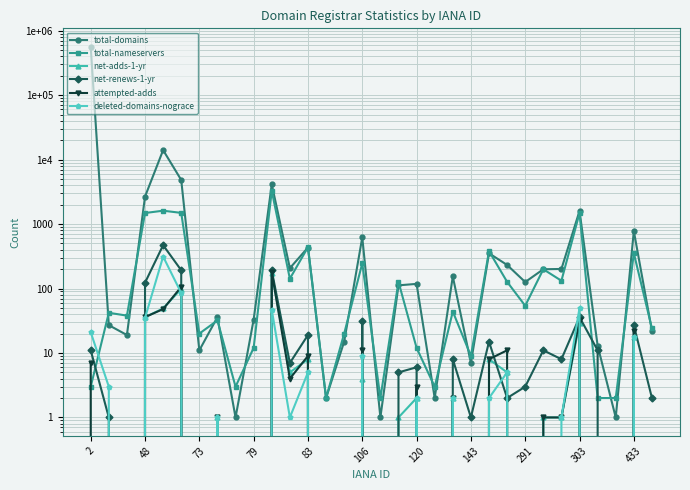

What is the value of the total-nameservers point at the 8th from the left?

32